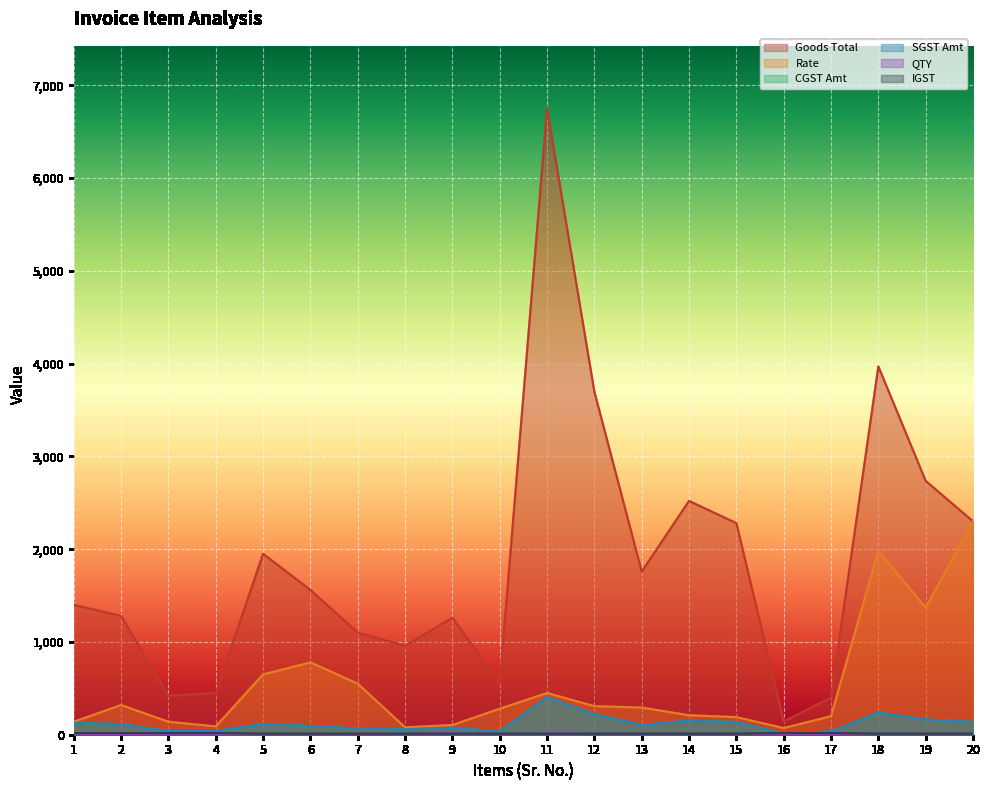

What is the value of the QTY point at the 13th from the left?

6.0